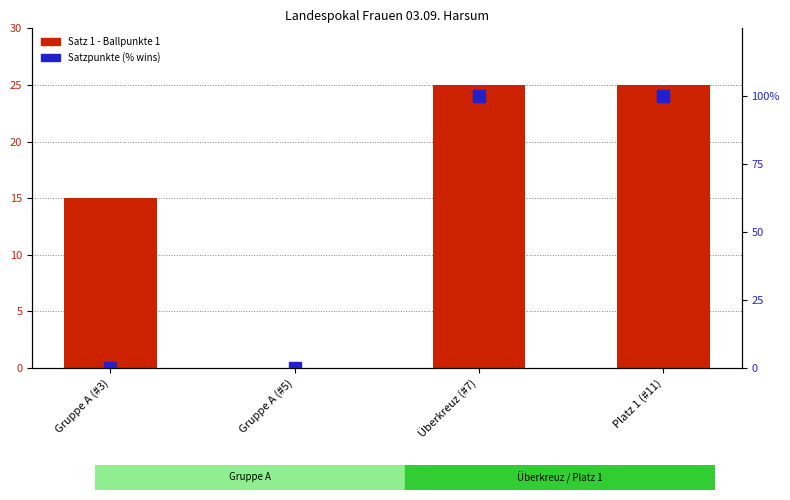

List the series in order of their peak value, highest first.

Satzpunkte 2 (% wins), Satz 1 - Ballpunkte 1